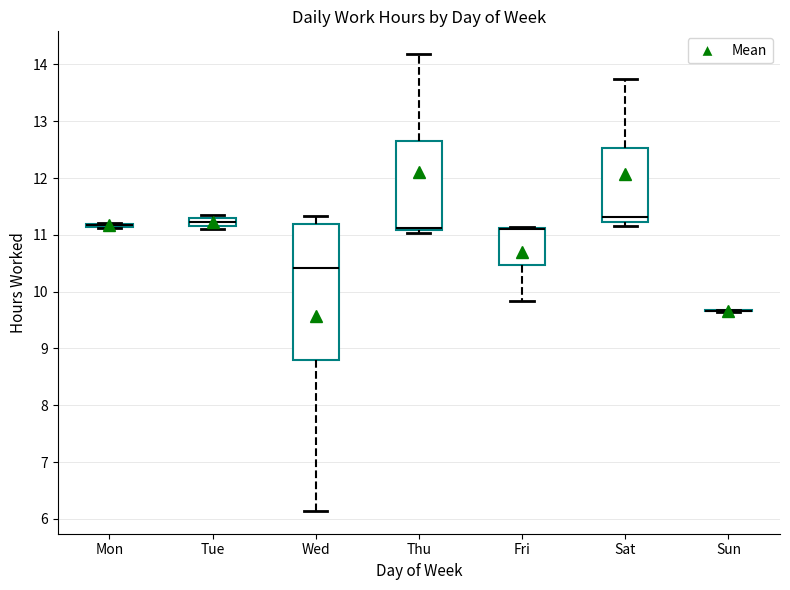

Comparing the boxes themselves (not the whiskers), which one is the tallest?

Wed